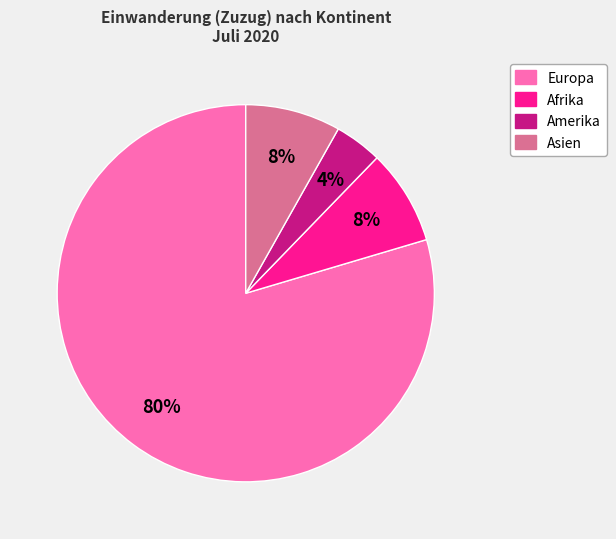

Does any single category account for the majority?

Yes